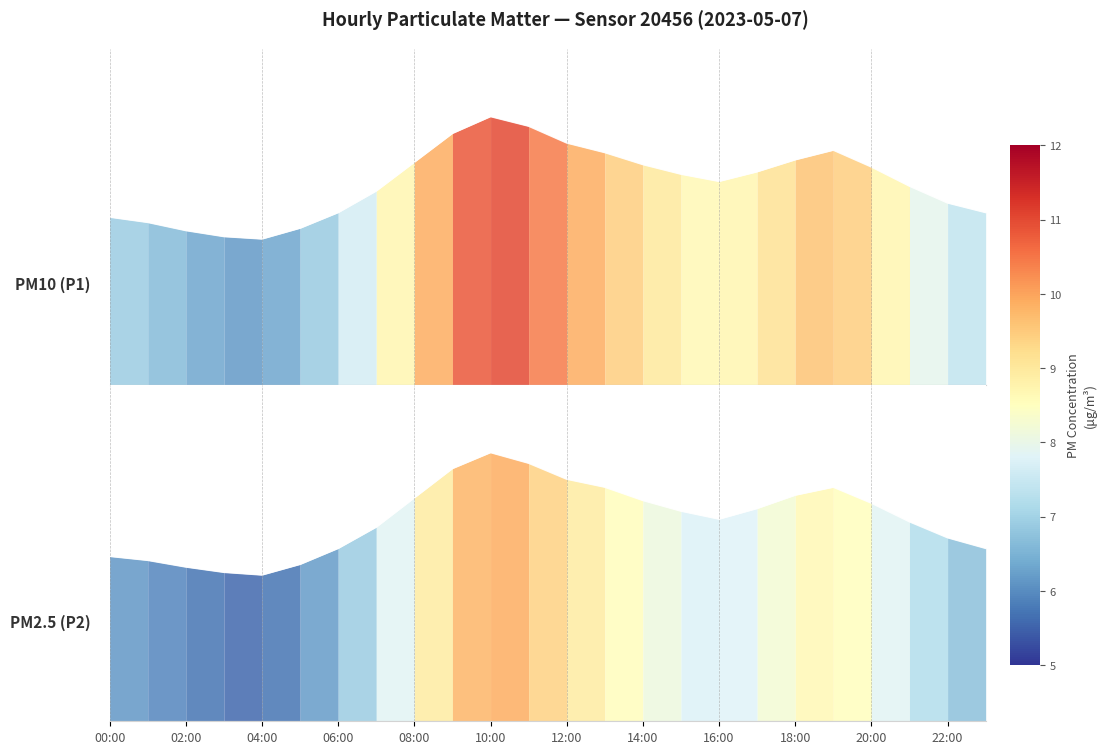

How many lines are shown in the chart?

2